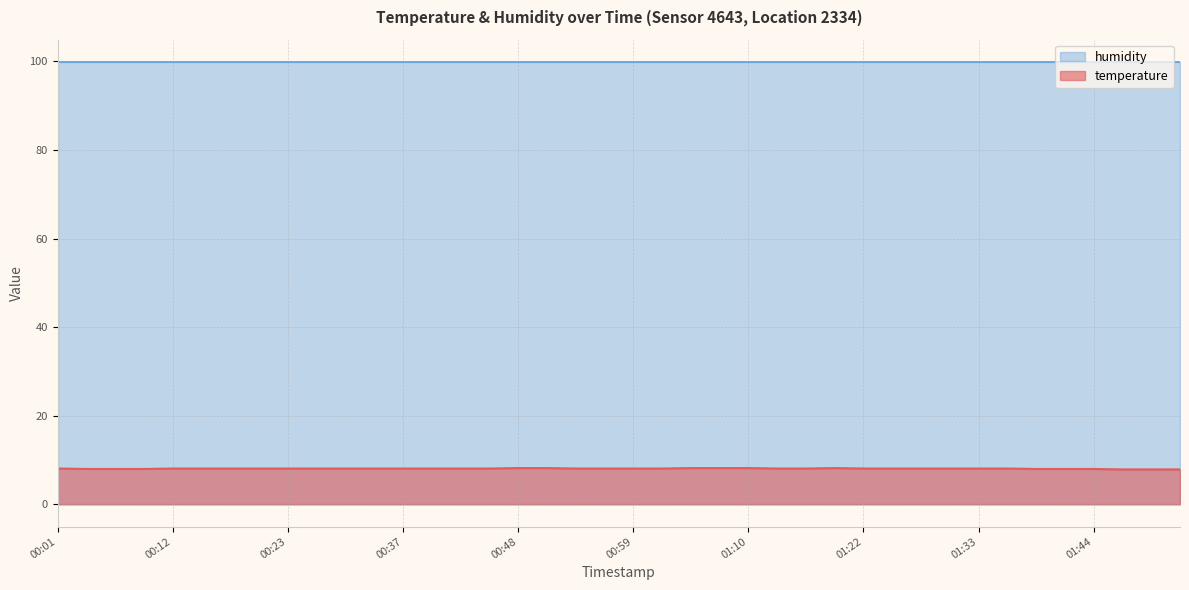

Rank the series at 01:33 from highest to lowest value.

humidity, temperature